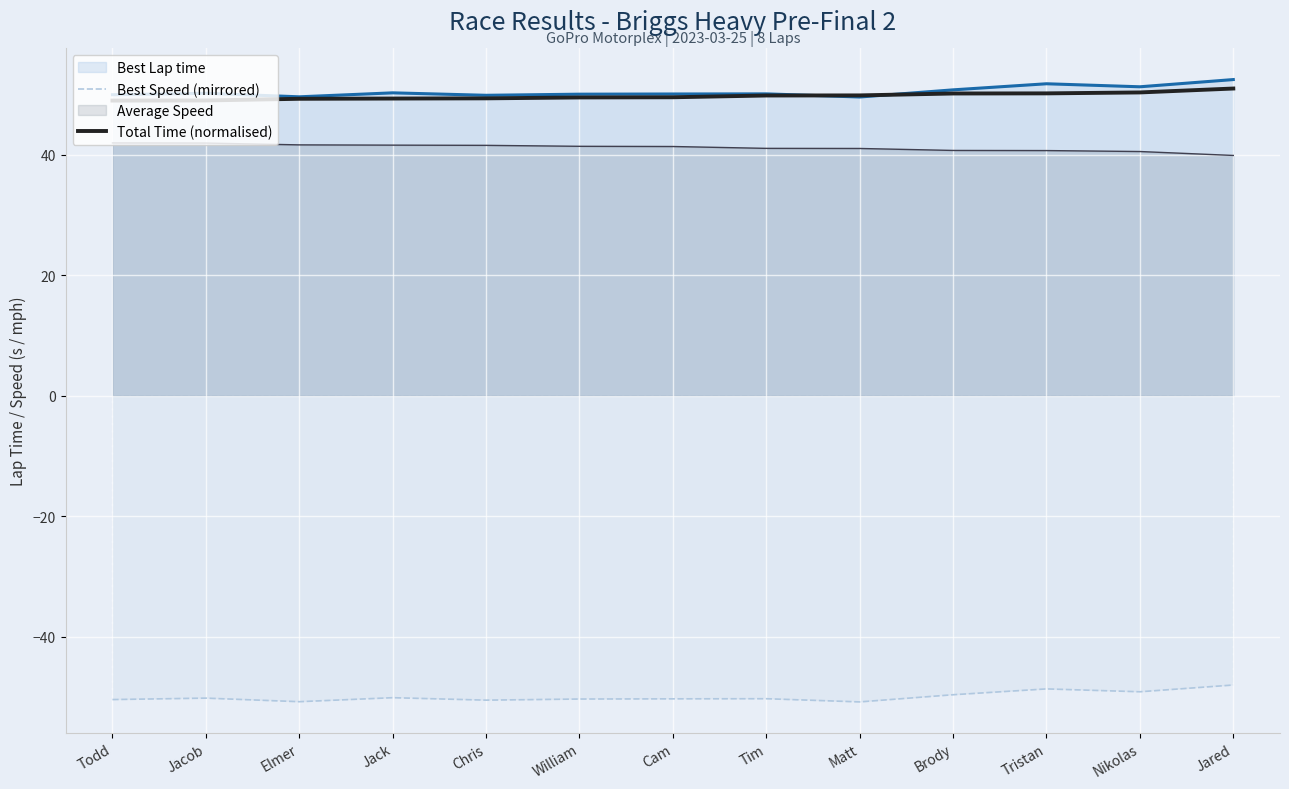

Is the value of Best Lap time at Cam greater than the value of Average Speed at William?

Yes